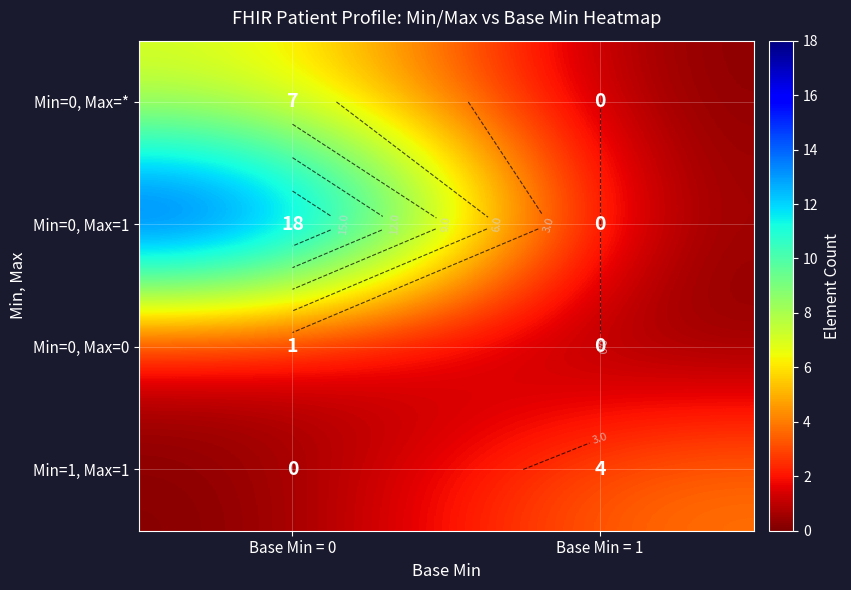

The Min=1, Max=1 series shows -2 at Base Min = 0. True or false?

False